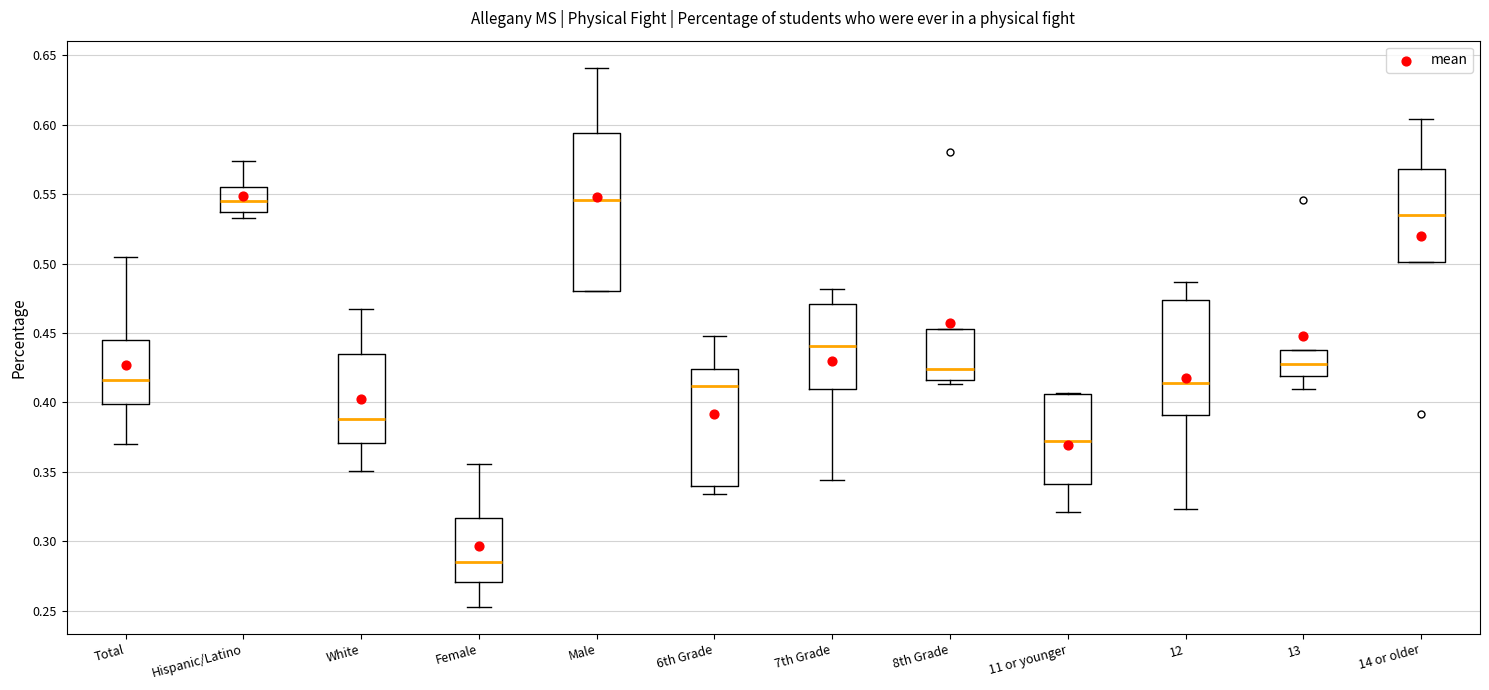

Where is the lower edge of the box for 6th Grade on the y-axis? The values are not printed on the chart, so give them approximately, as read against the axis.

0.340